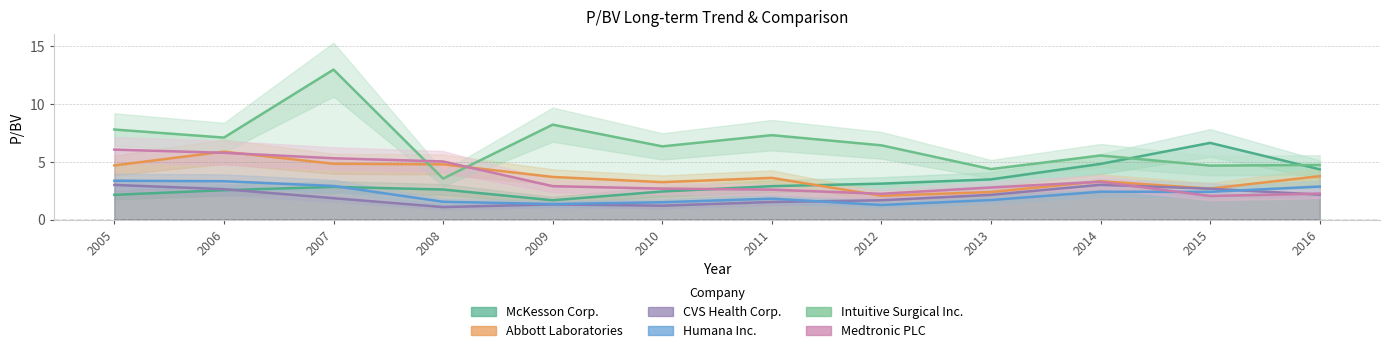

True or false: Intuitive Surgical Inc. has more than 2 points higher than both neighbors.

True